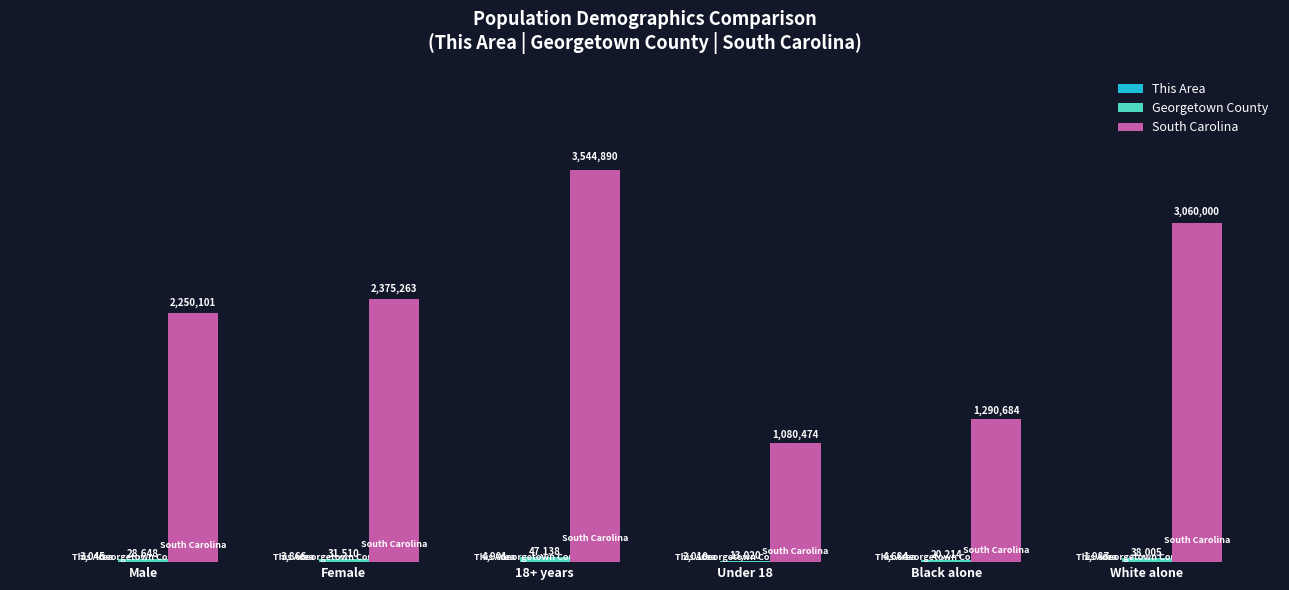

Are the bars grouped side by side (vs. stacked)?

Yes